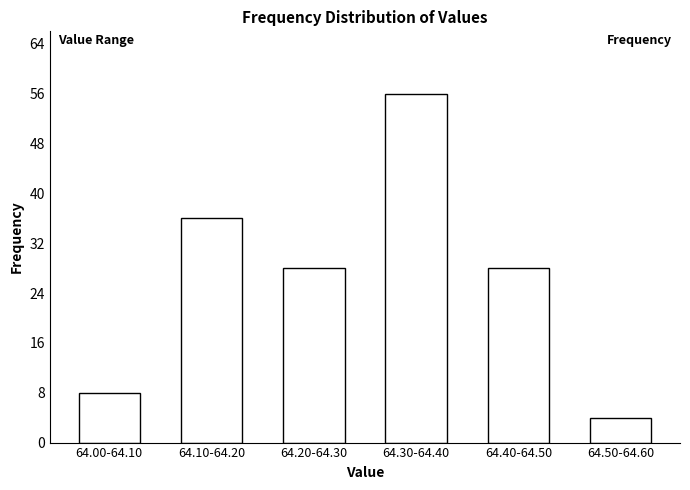

Reading left to right, extract all data points from this chart.

64.00-64.10=8	64.10-64.20=36	64.20-64.30=28	64.30-64.40=56	64.40-64.50=28	64.50-64.60=4